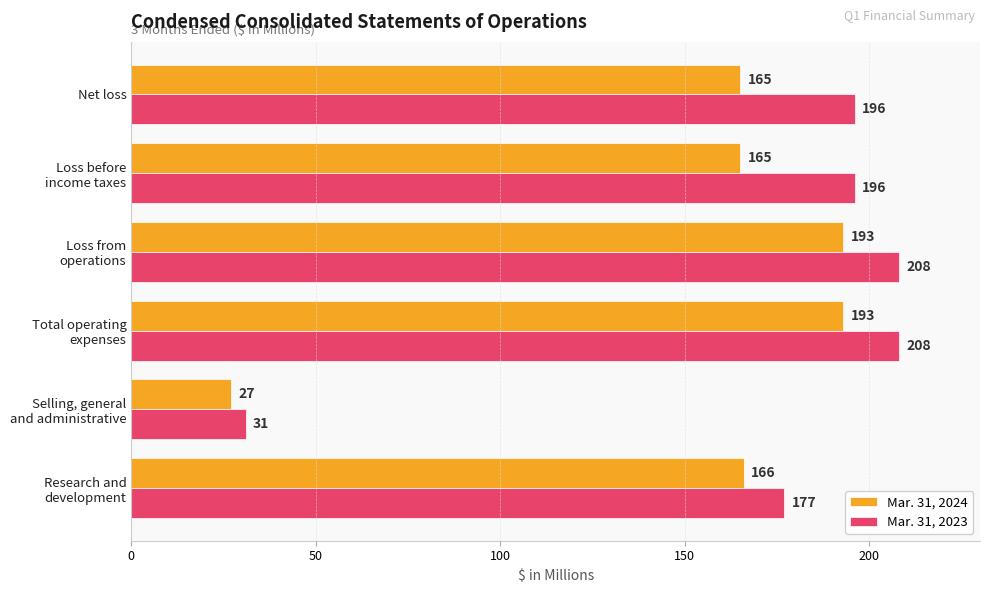

Read the Mar. 31, 2024 value at Net loss.

165